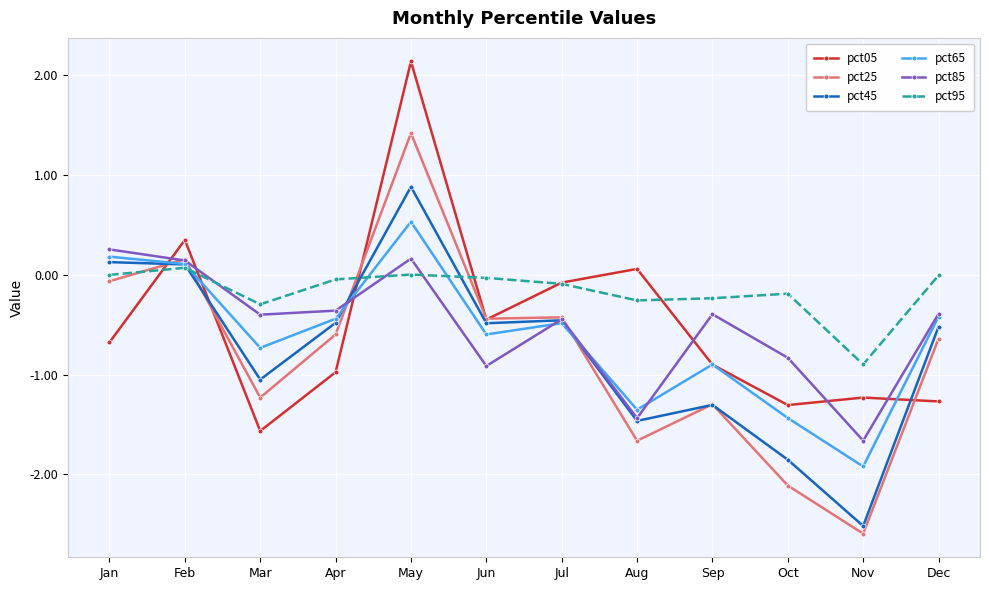

List the series in order of their peak value, highest first.

pct05, pct25, pct45, pct65, pct85, pct95